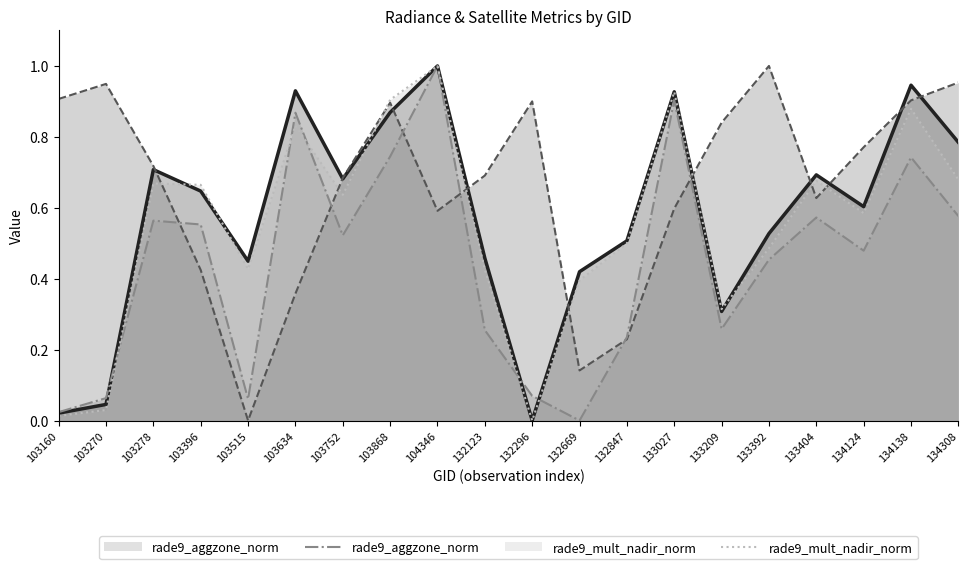

At which category is the sum across all series the highest?

104346